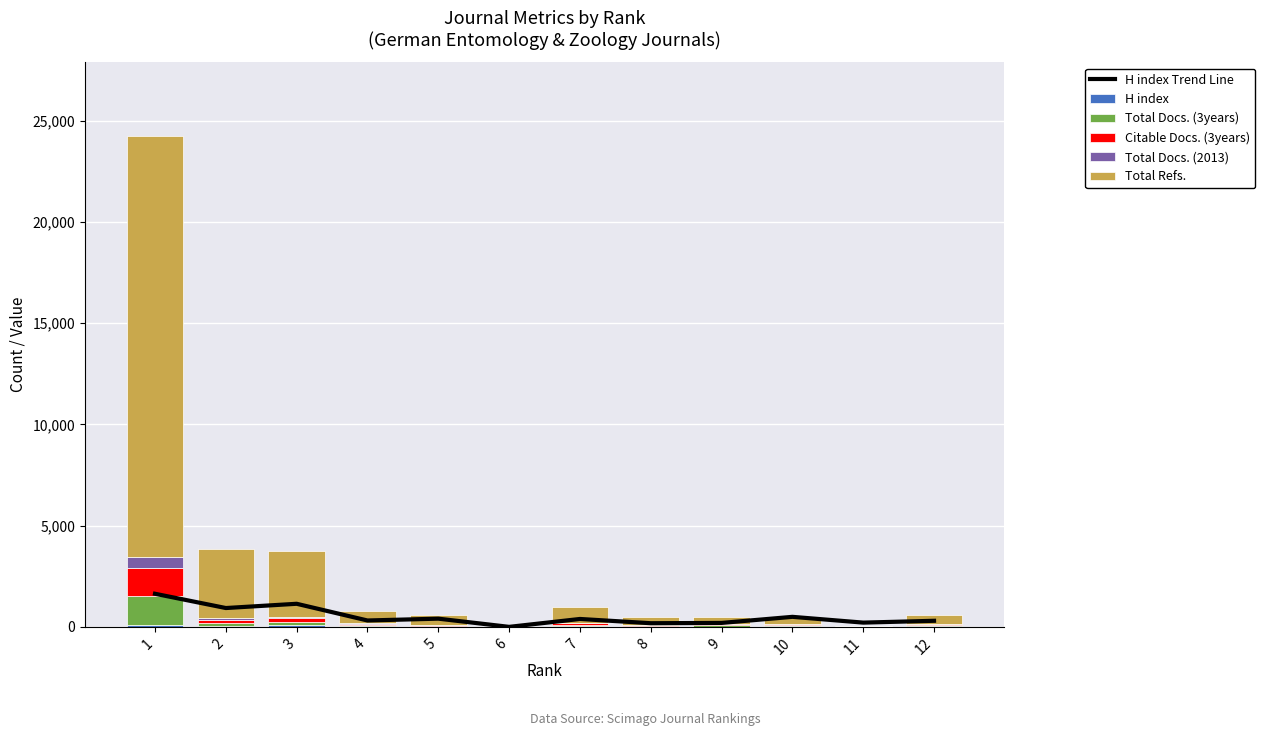

How many data points in Total Docs. (3years) are less than 63?

6